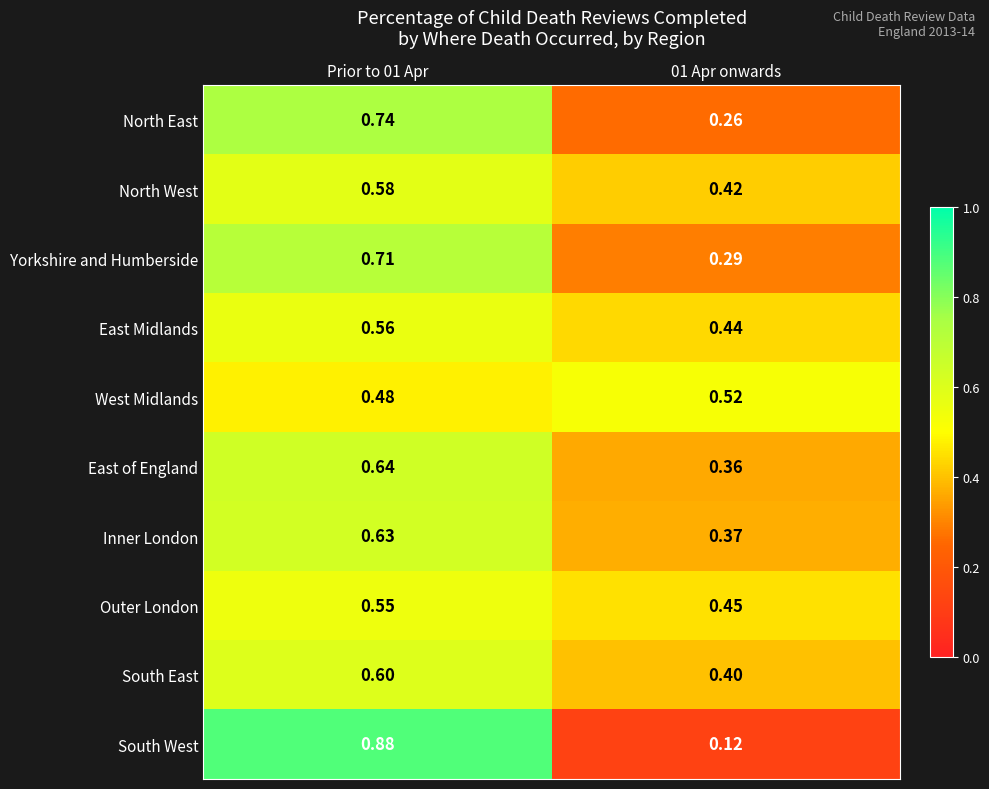

Rank the series at 01 Apr onwards from highest to lowest value.

West Midlands, Outer London, East Midlands, North West, South East, Inner London, East of England, Yorkshire and Humberside, North East, South West